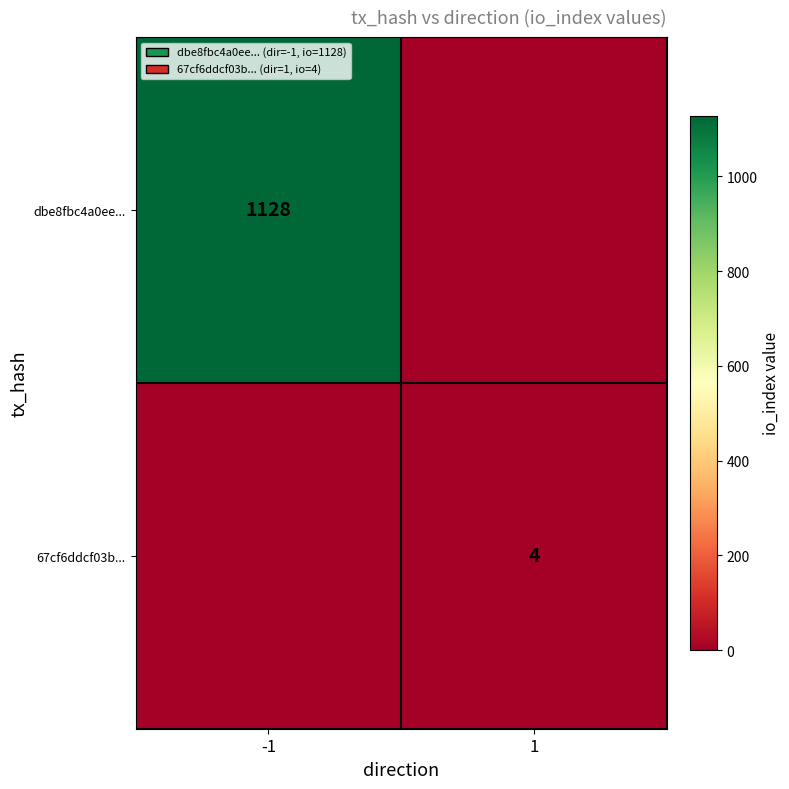

Is it true that dbe8fbc4a0ee... equals 407 at -1?

False